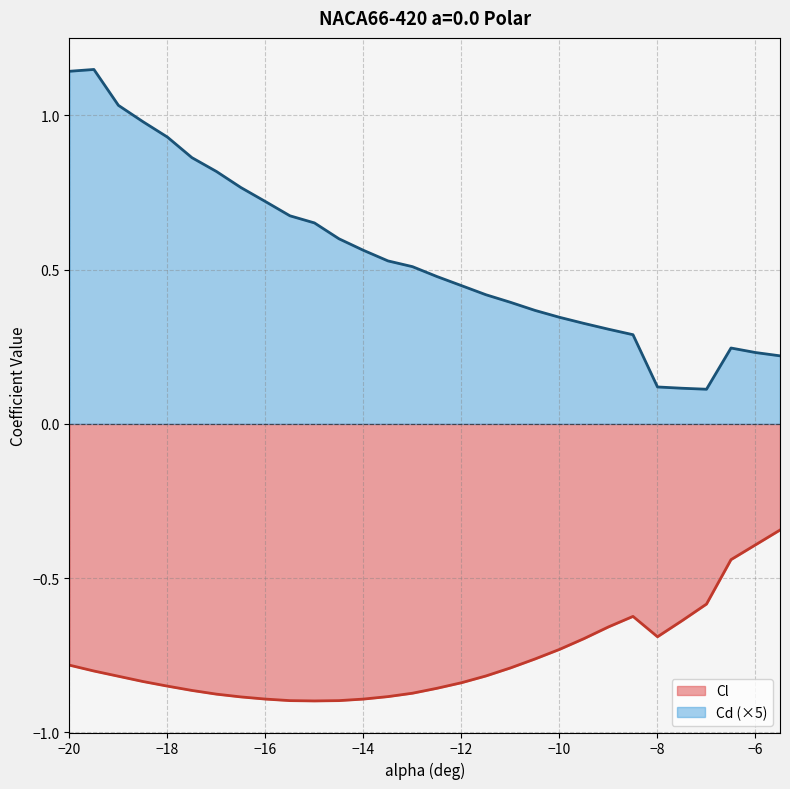

What position from the left is -12?

17